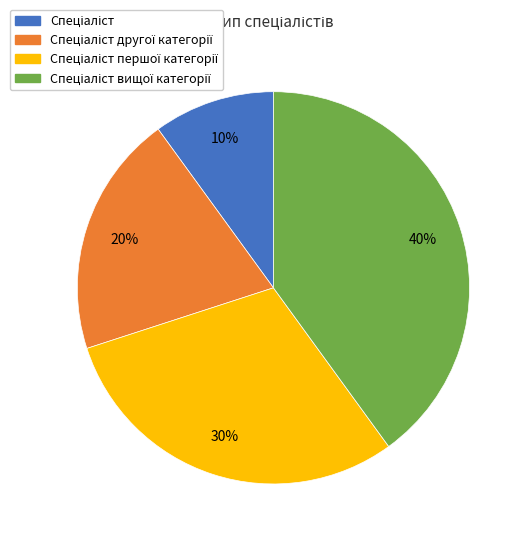

To the nearest percent, what is the difference between the largest and smallest slice percentages?

30%